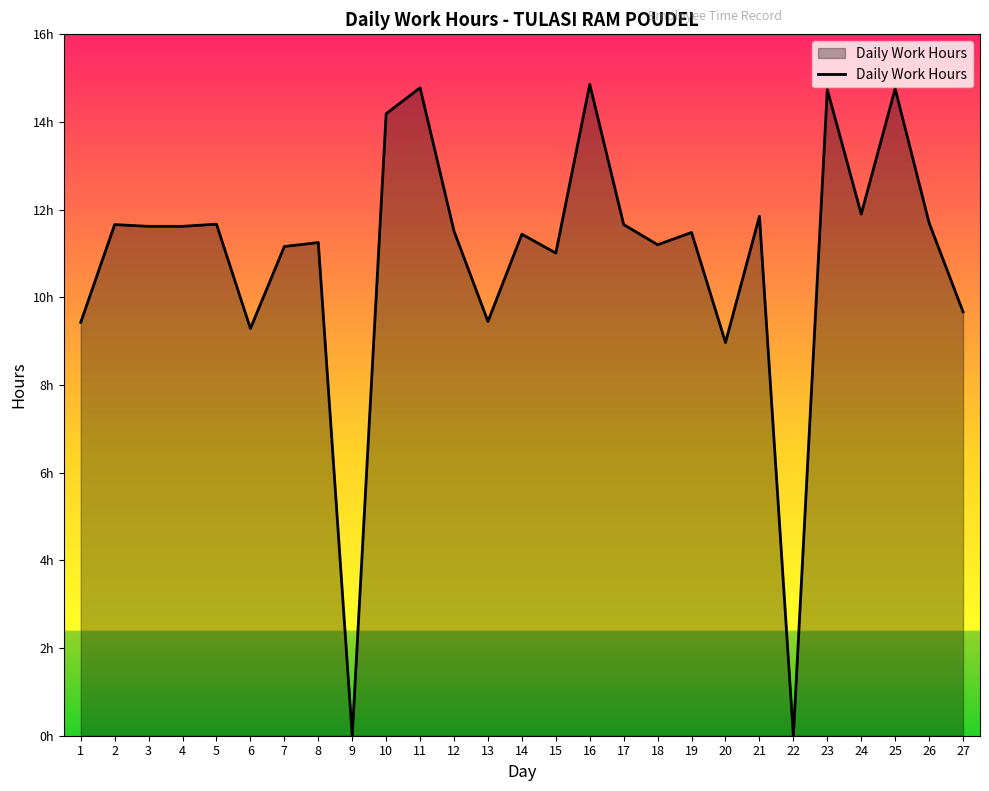

Reading right to left, list all the values displayed in this chart.

27=9.7	26=11.7	25=14.8	24=11.9	23=14.7	22=0.0	21=11.8	20=9.0	19=11.5	18=11.2	17=11.7	16=14.9	15=11.0	14=11.4	13=9.4	12=11.5	11=14.8	10=14.2	9=0.0	8=11.2	7=11.2	6=9.3	5=11.7	4=11.6	3=11.6	2=11.7	1=9.4